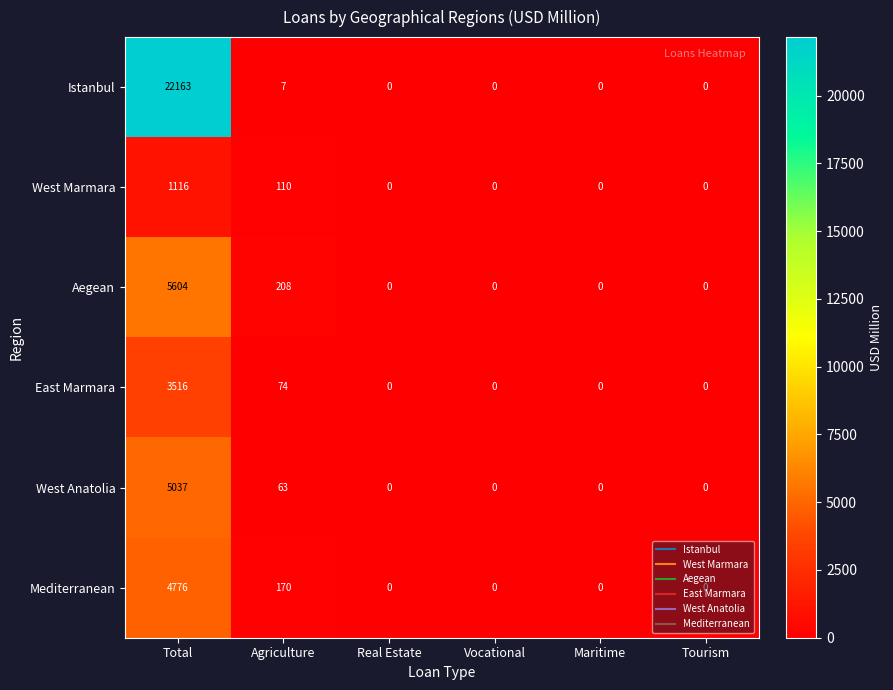

Count the number of categories in the chart.

6